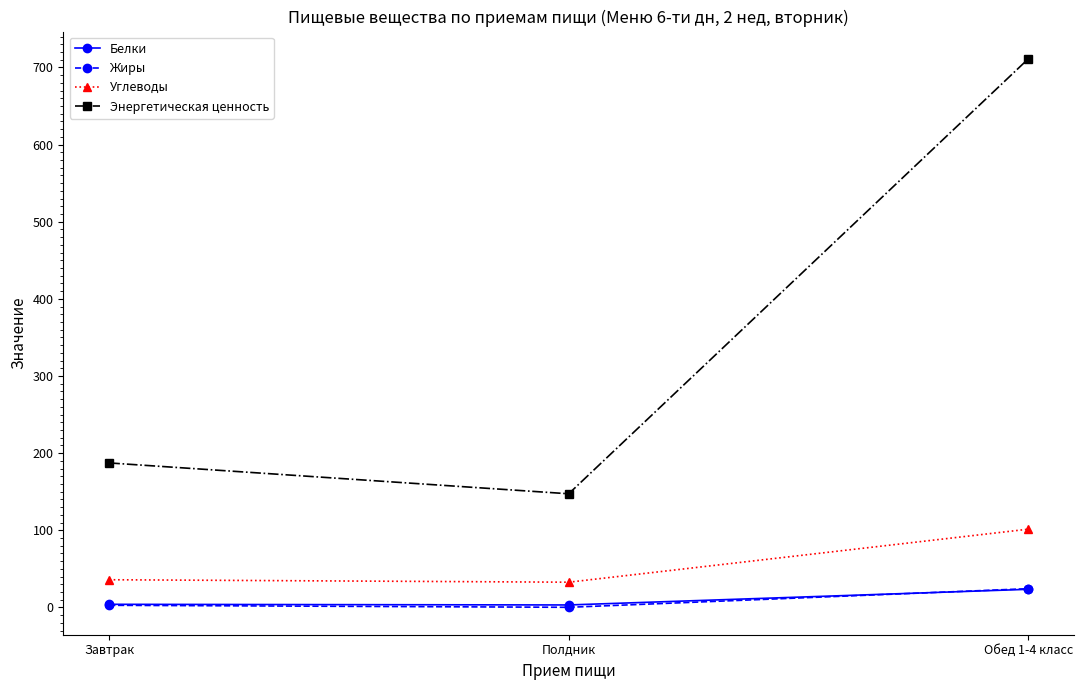

What position from the right is Полдник?

2